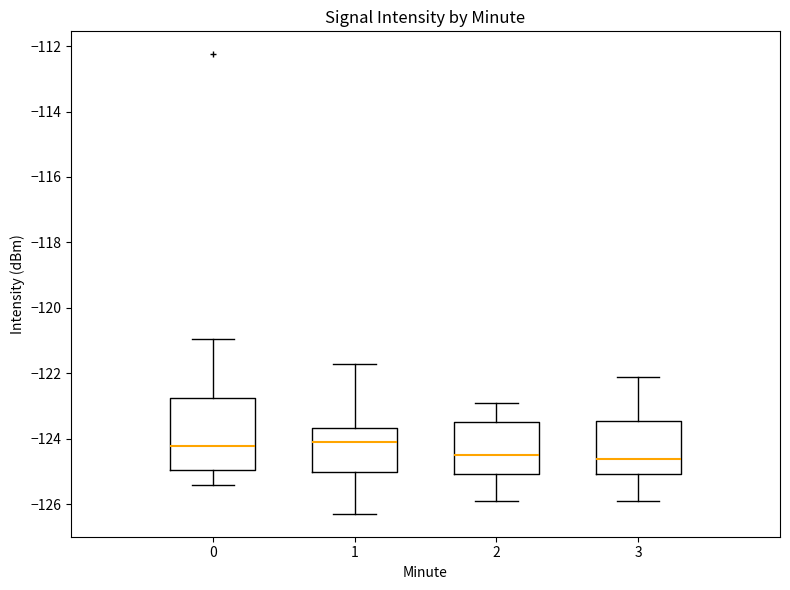

Where is the lower edge of the box at x = 0 on the y-axis? The values are not printed on the chart, so give them approximately, as read against the axis.

-125.0